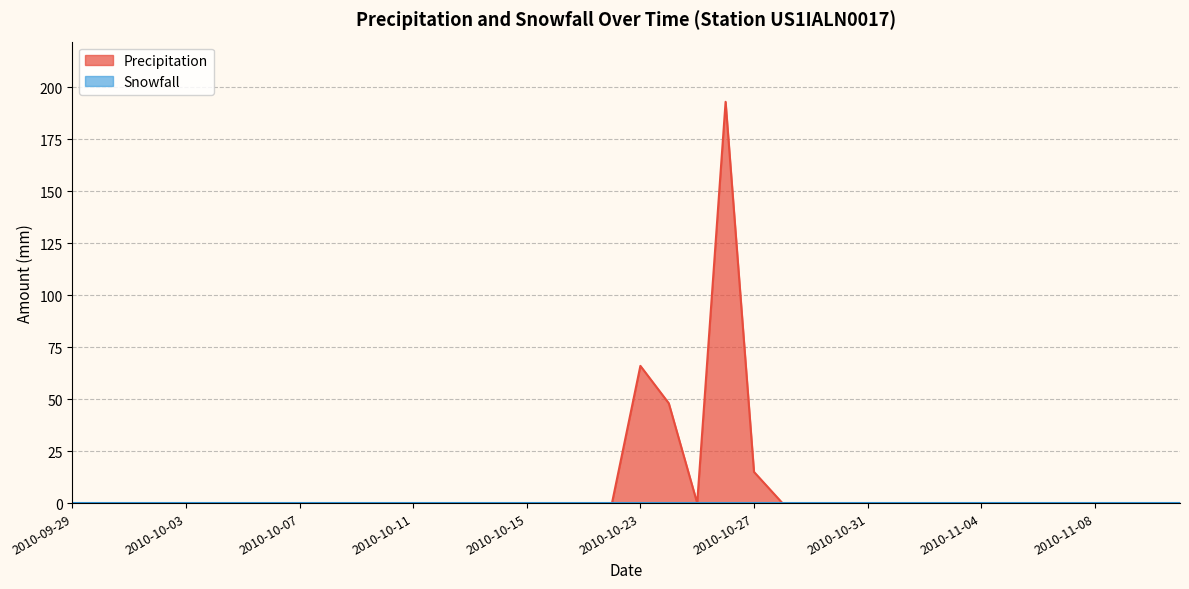

True or false: the data shows 120 at 2010-11-08.

False